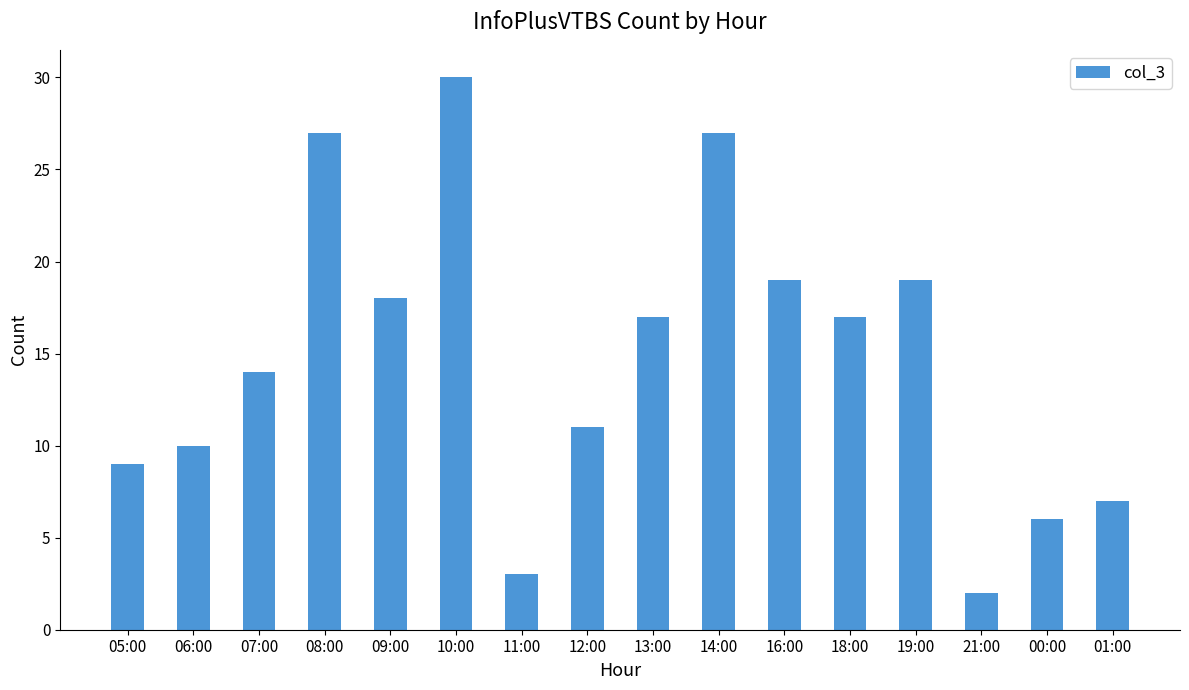

What position from the left is 10:00?

6